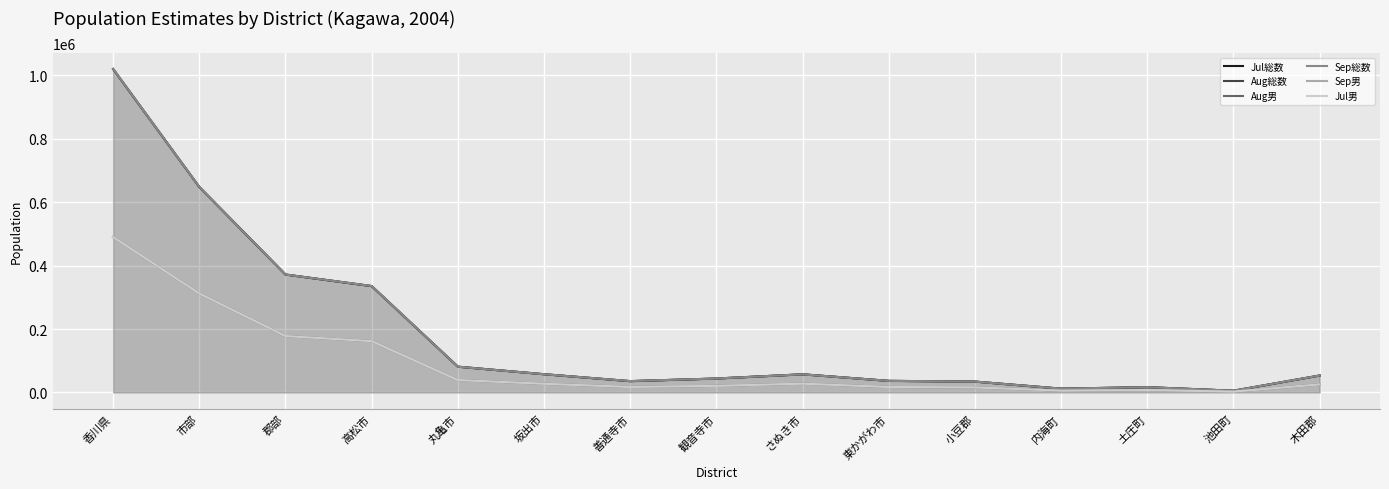

How many values in the Jul男 series are below 25654?

7